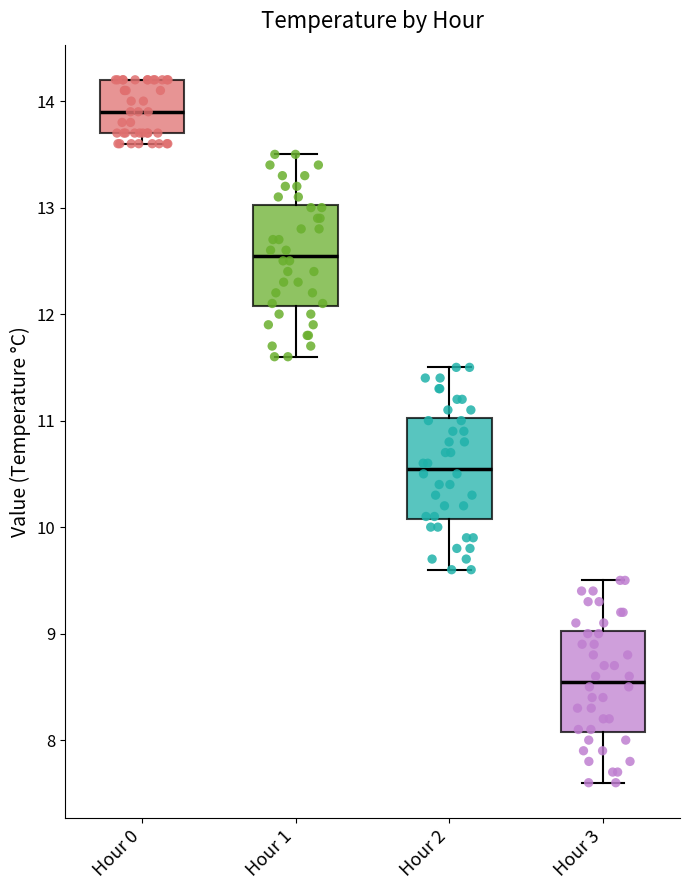

Where is the upper edge of the box for Hour 1 on the y-axis? The values are not printed on the chart, so give them approximately, as read against the axis.

13.0